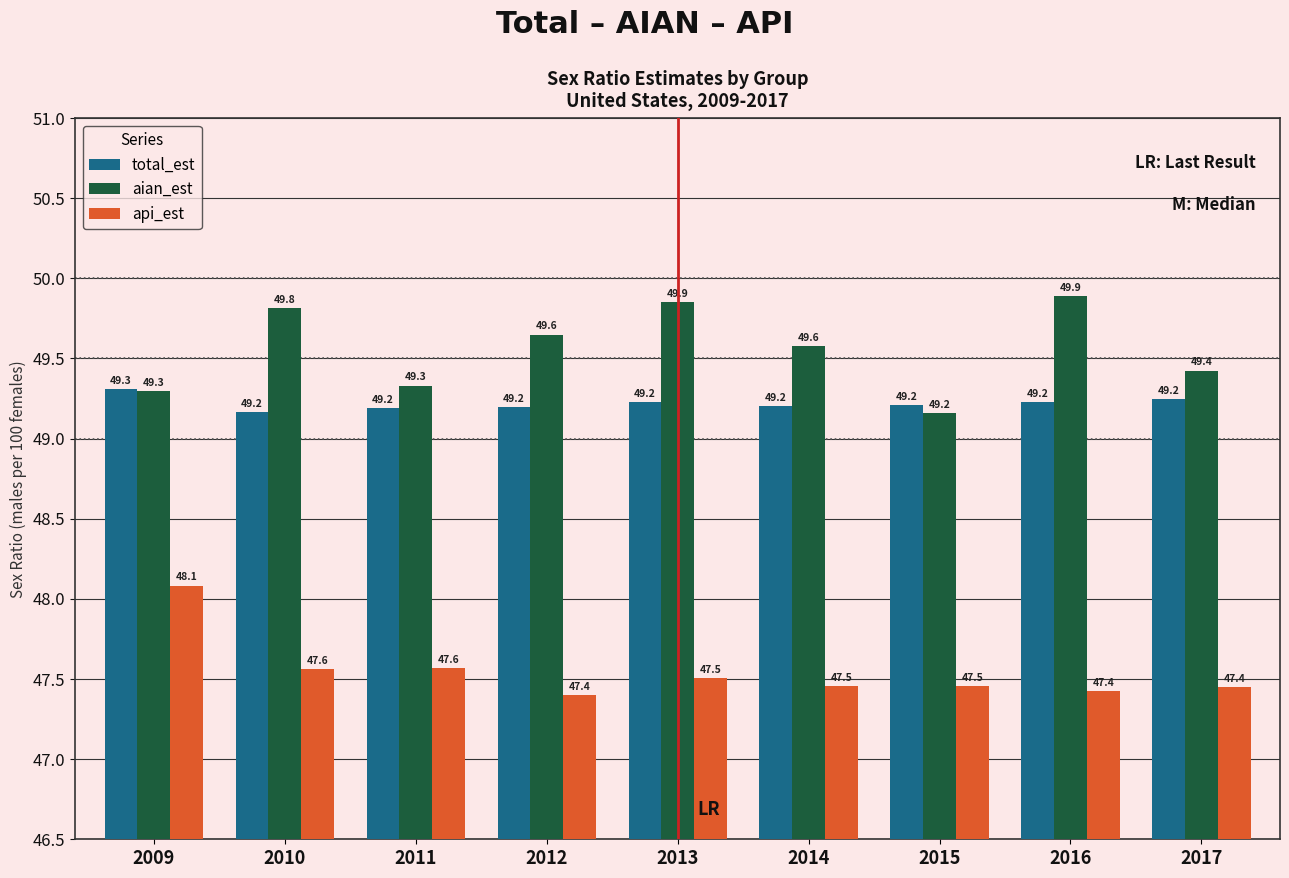

What is the maximum value for aian_est?

49.9